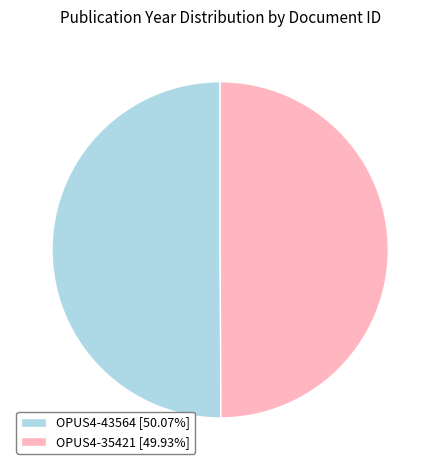

What is the ratio of the value at OPUS4-43564 to the value at OPUS4-35421?

1.0